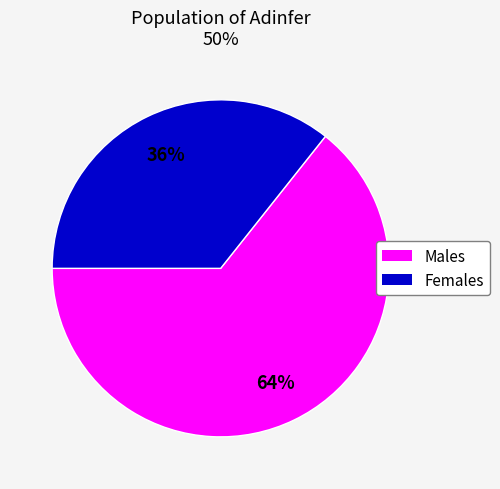

Is there a majority slice in this chart?

Yes